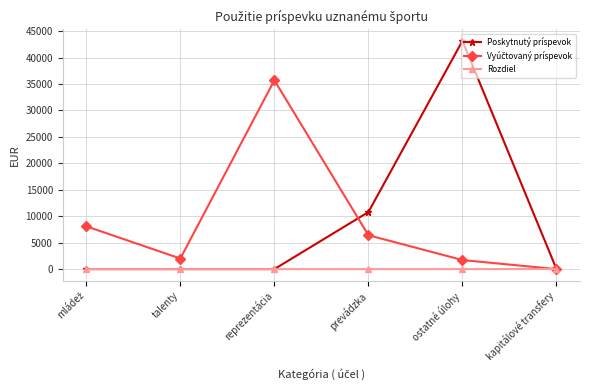

What is the label of the 2nd point from the left?

talenty